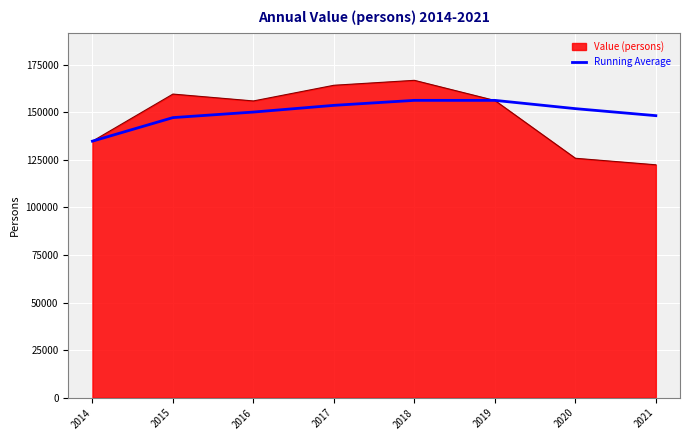

Which series has the largest range (max minus min)?

Value (persons)